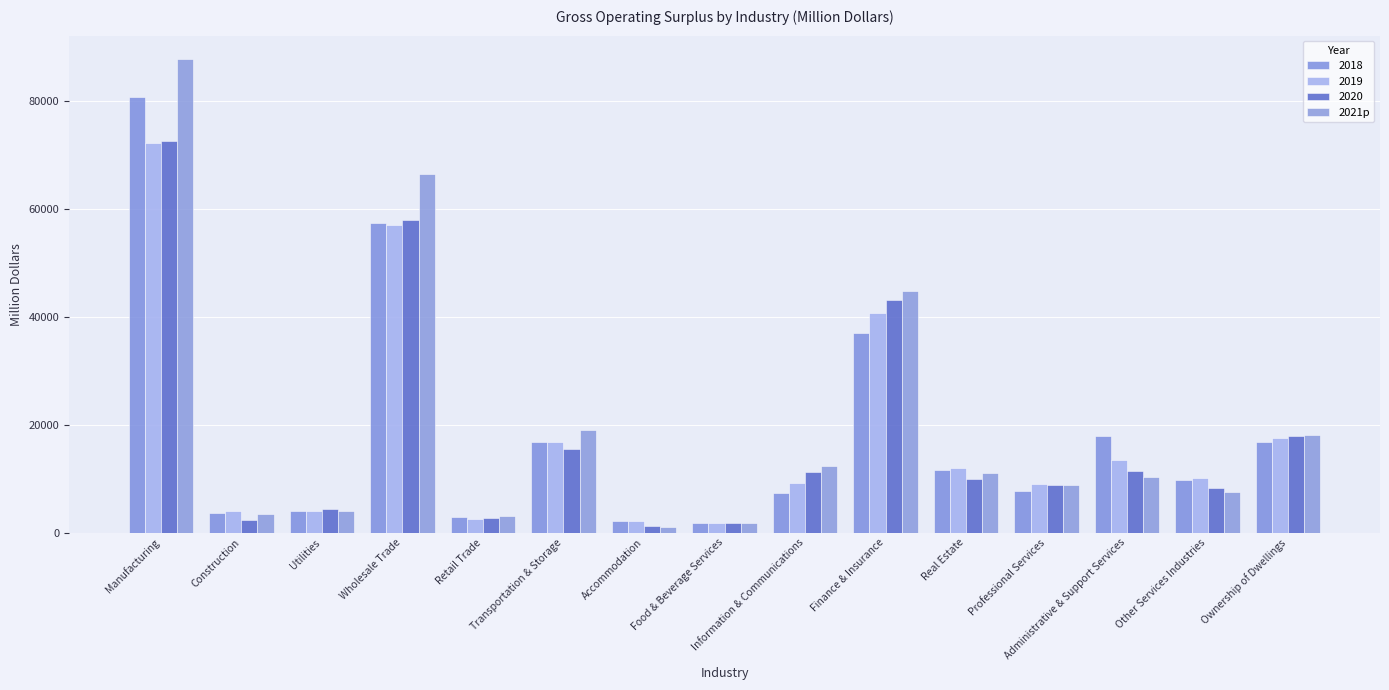

What is the greatest value displayed?

87658.5